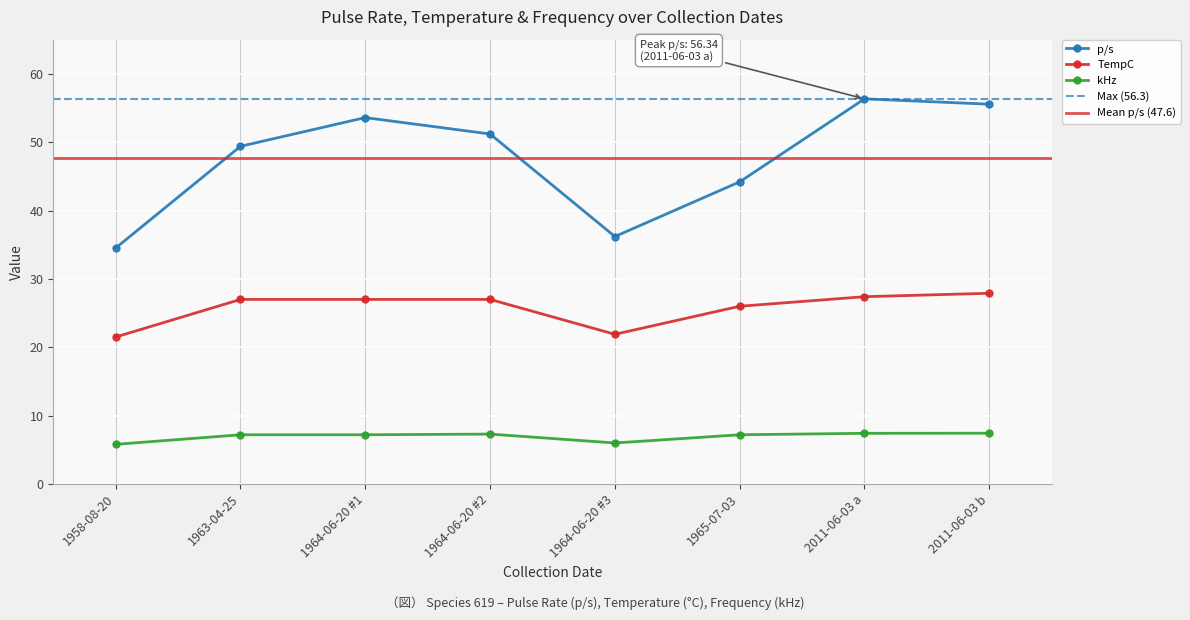

How many interior local valleys does the kHz series have?

1